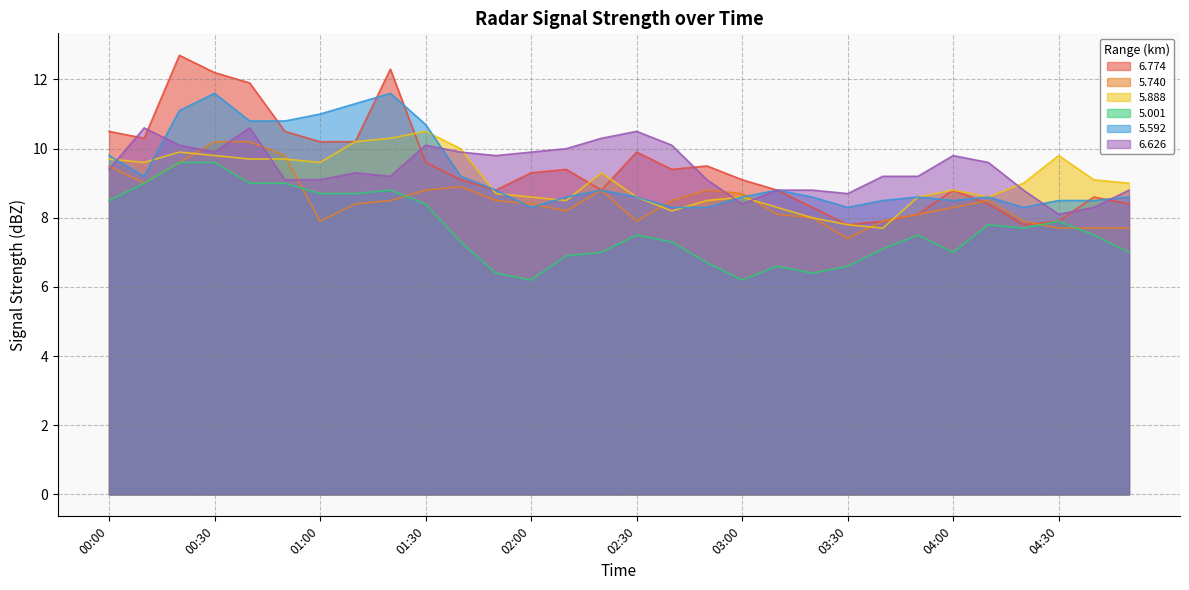

Is the value of   6.774 at 03:00 greater than the value of   5.592 at 04:10?

Yes